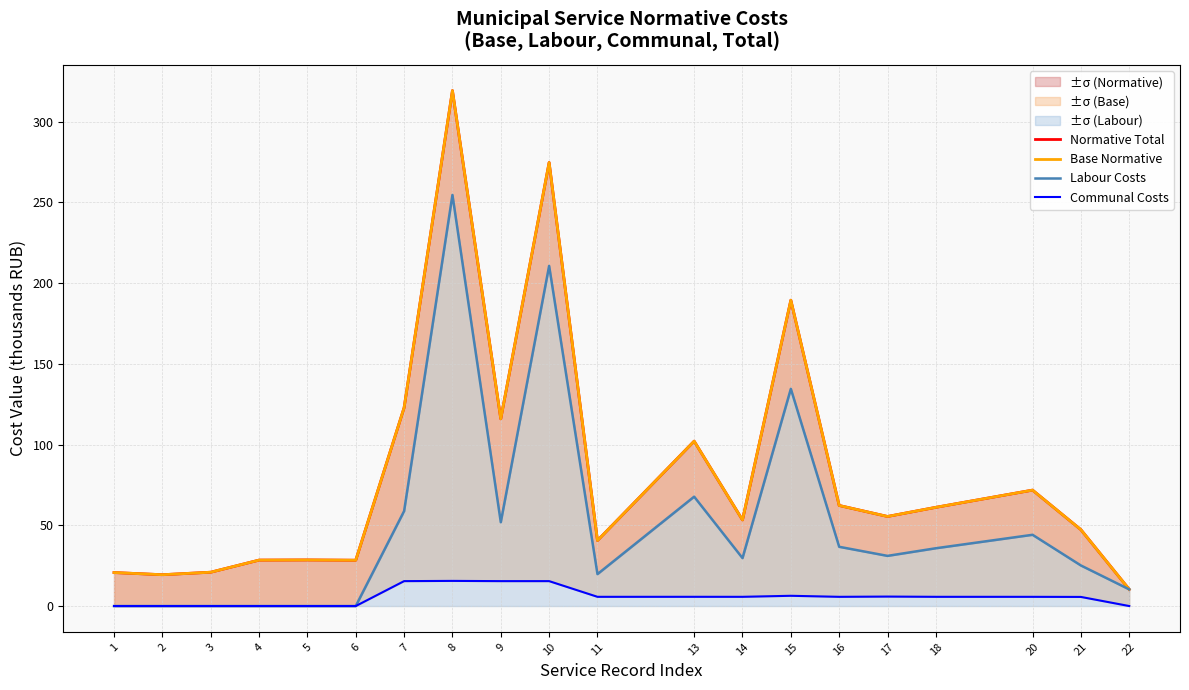

What is the total value across all series at 22?

30.9